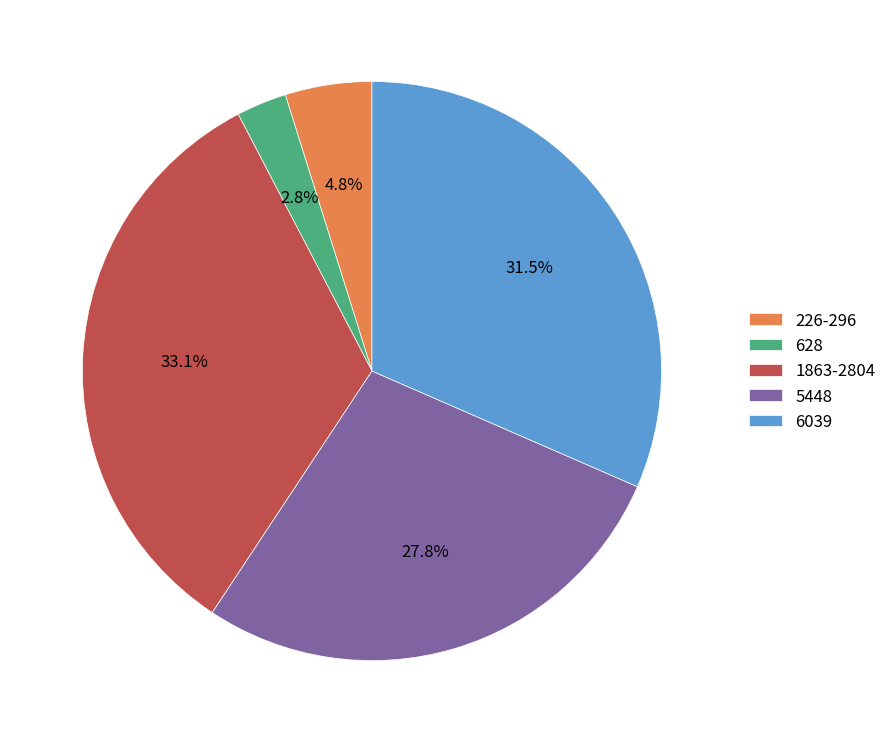

What percentage is NOT represented by 628?

97.2%